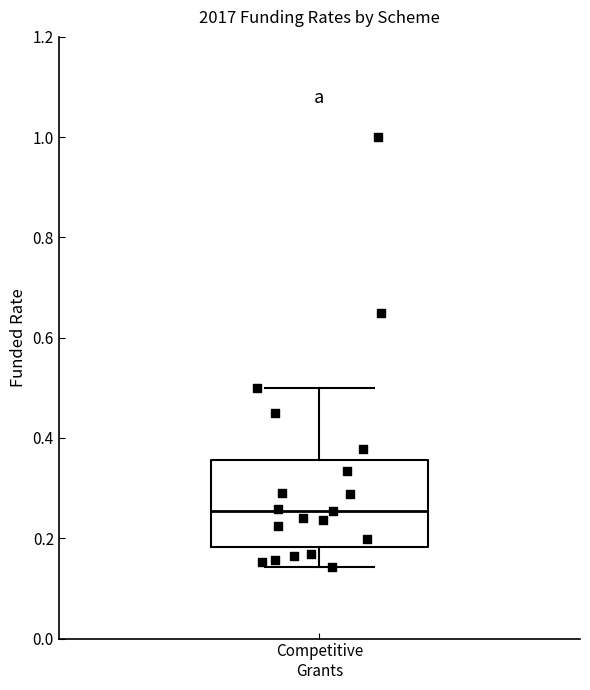

Where is the lower edge of the box for Competitive Grants on the y-axis? The values are not printed on the chart, so give them approximately, as read against the axis.

0.18